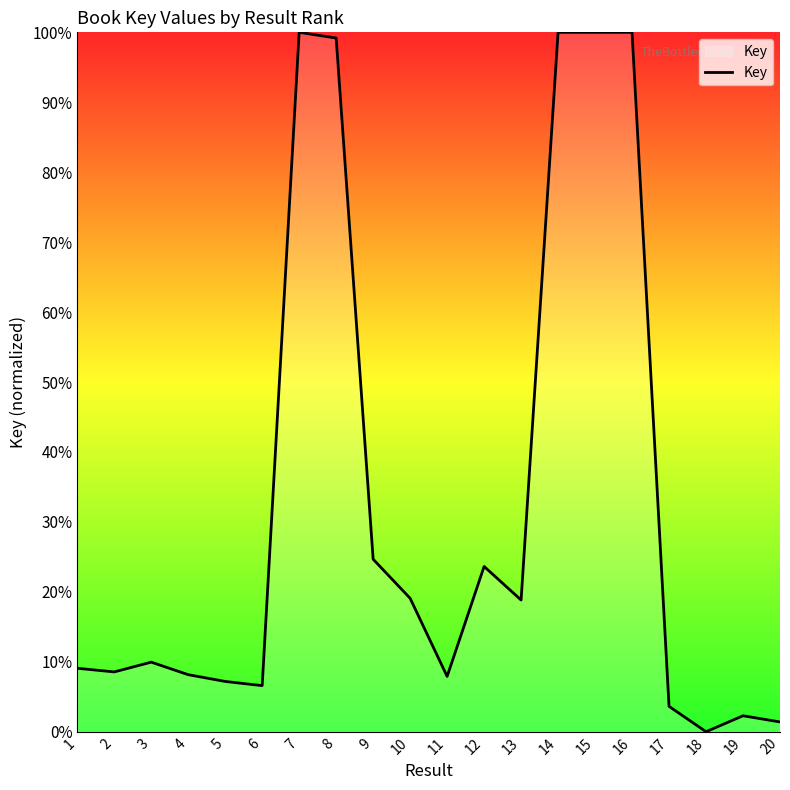

What is the ratio of the value at 10 to the value at 6?

2.9